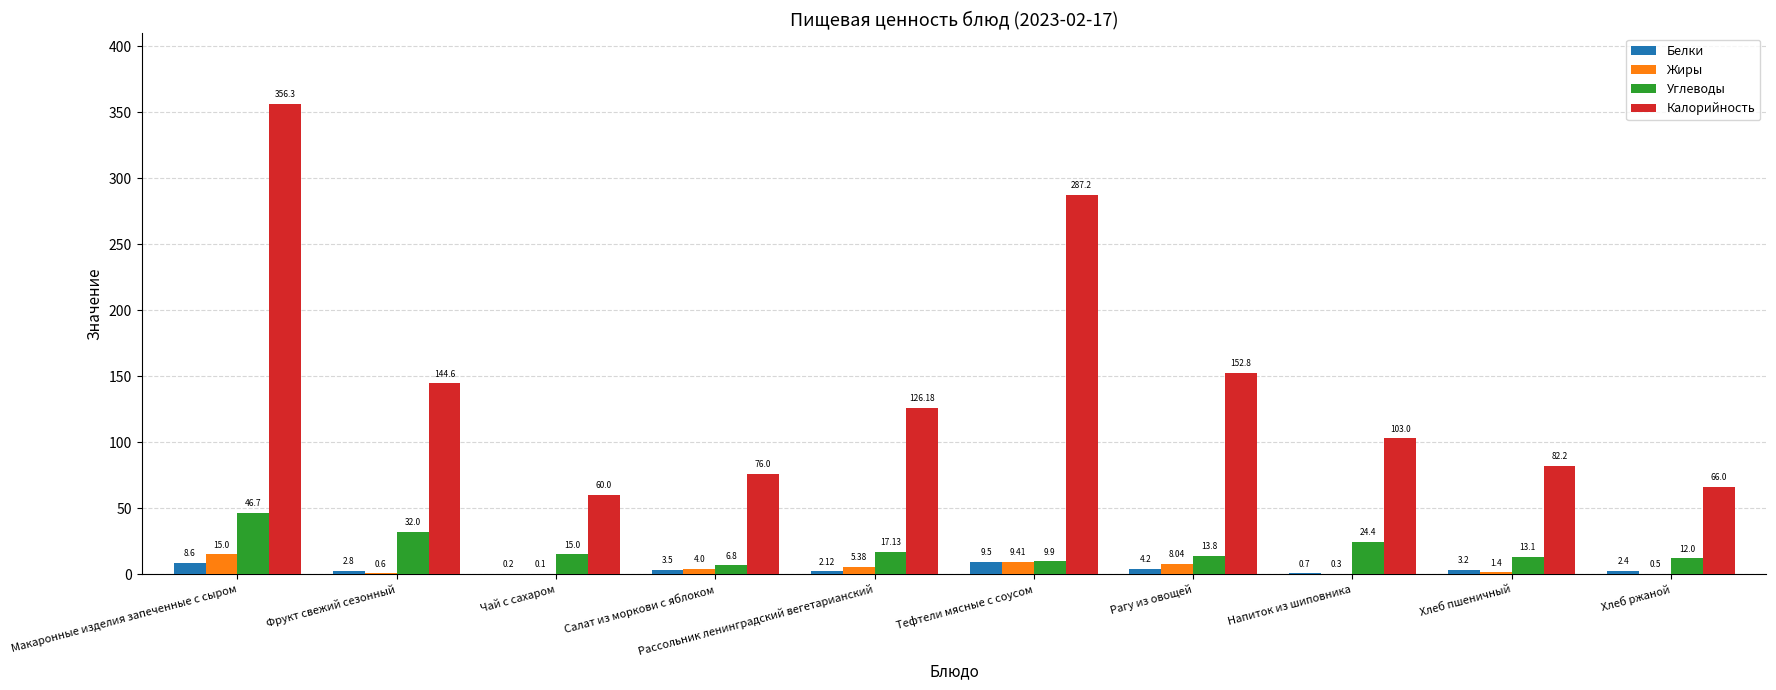

What is the maximum value shown in the chart?

356.3